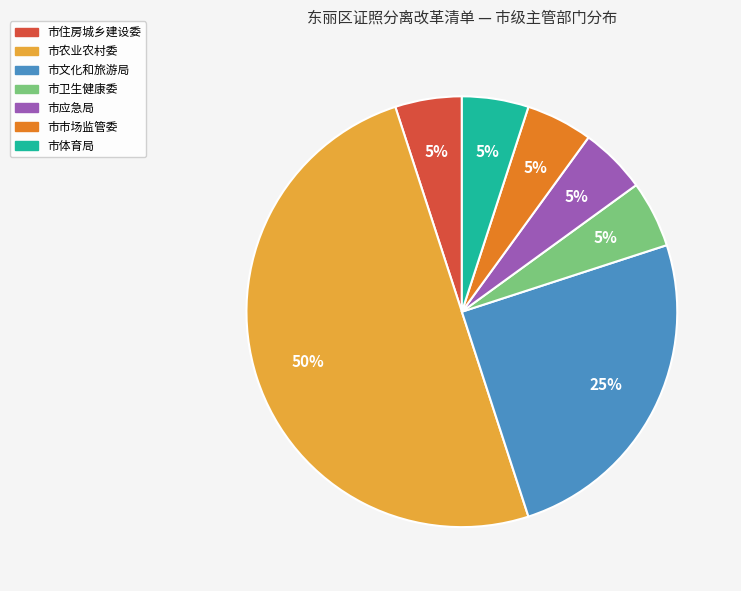

Do 市市场监管委 and 市文化和旅游局 together represent more than half of the pie?

No